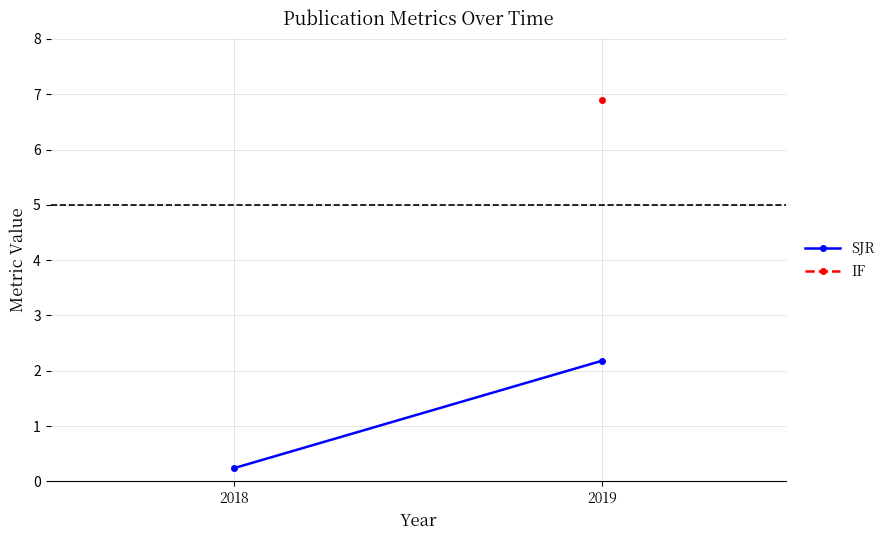

What value does the data have at 2019?

2.2